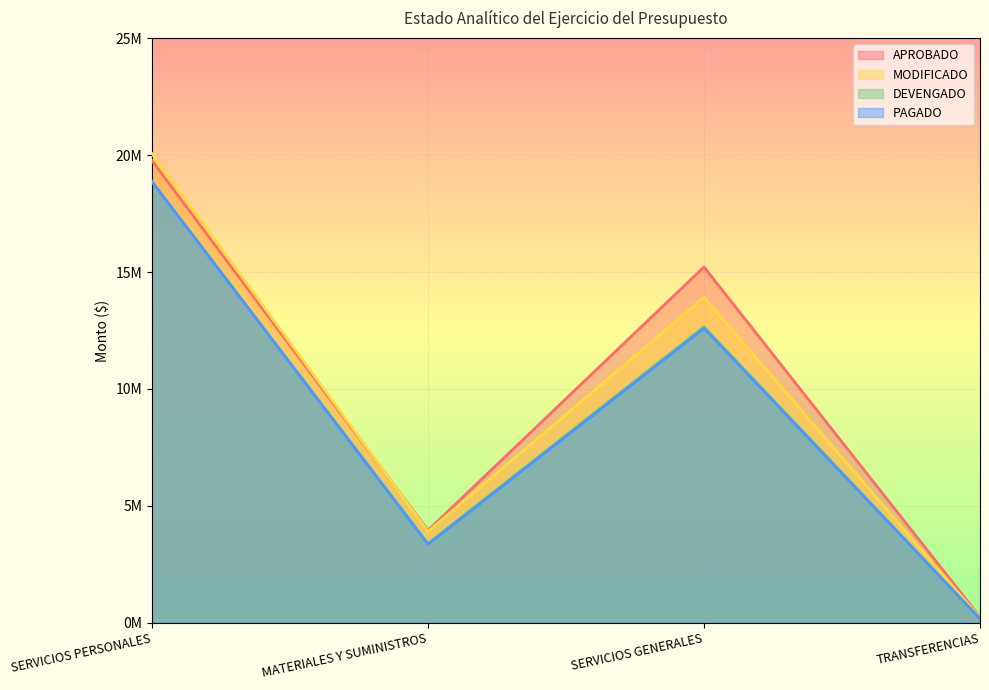

At which label does MODIFICADO reach its peak?

SERVICIOS PERSONALES